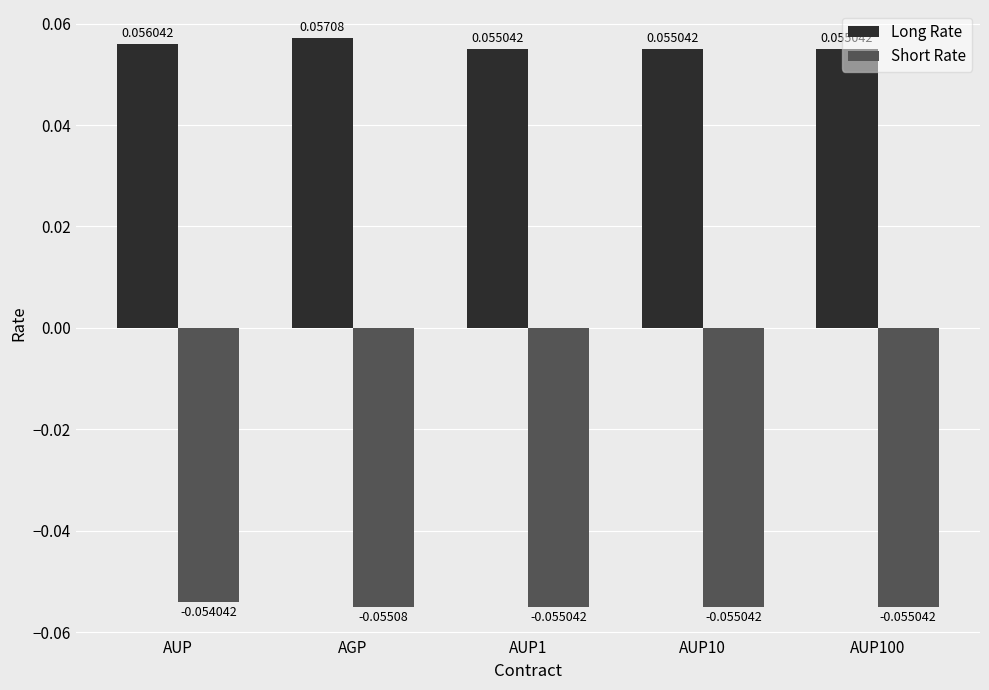

Is the value of Short Rate at AGP greater than the value of Long Rate at AUP10?

No